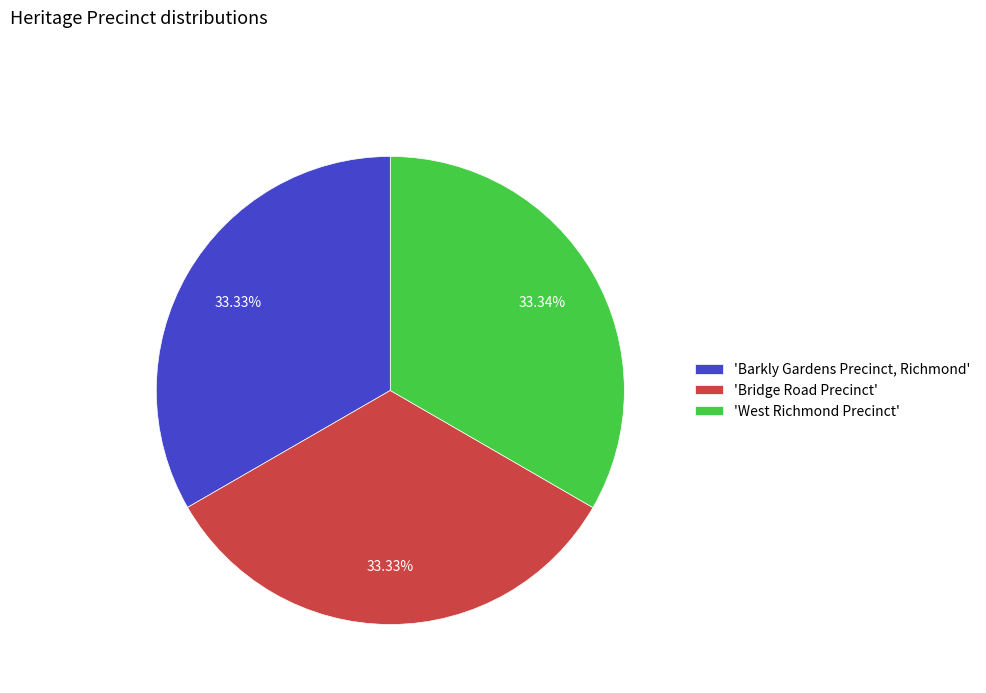

Does 'Bridge Road Precinct' account for over 50% of the chart?

No